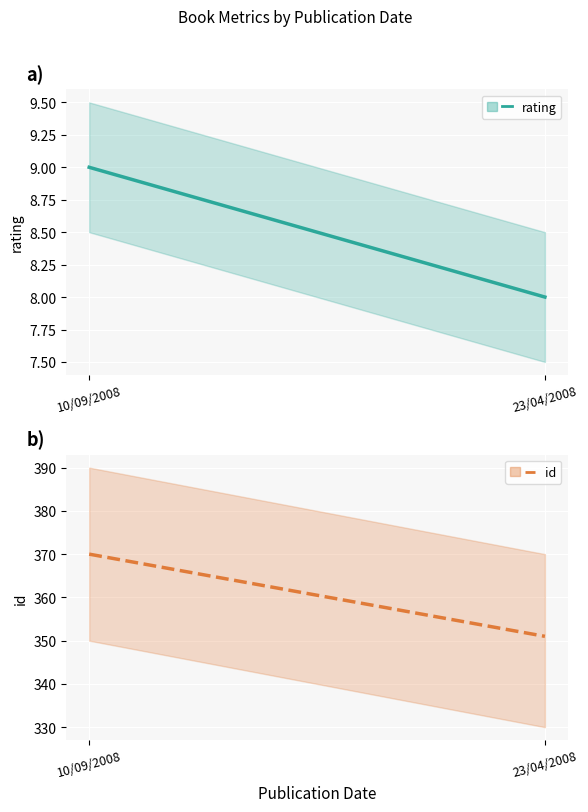

What is the minimum value shown in the chart?

8